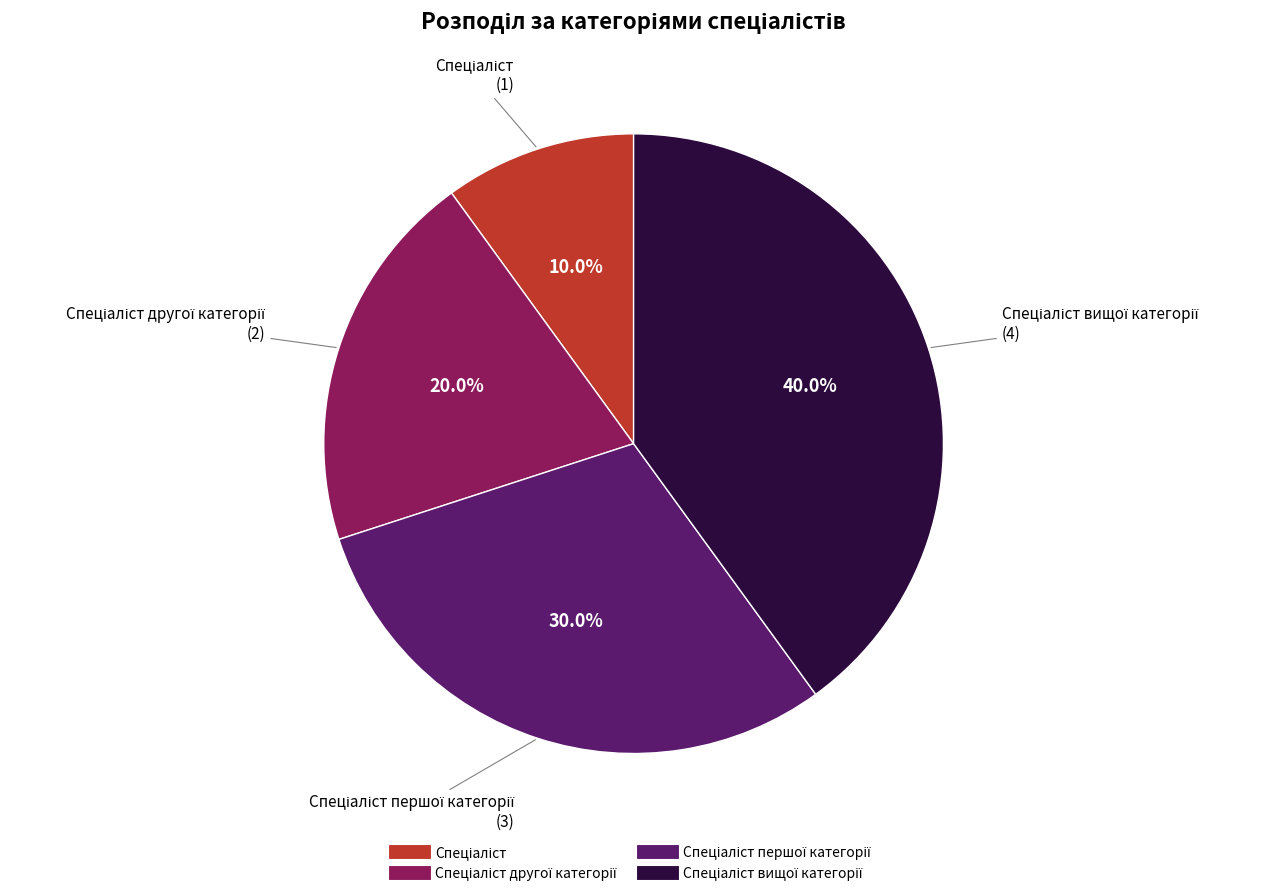

Does any single category account for the majority?

No